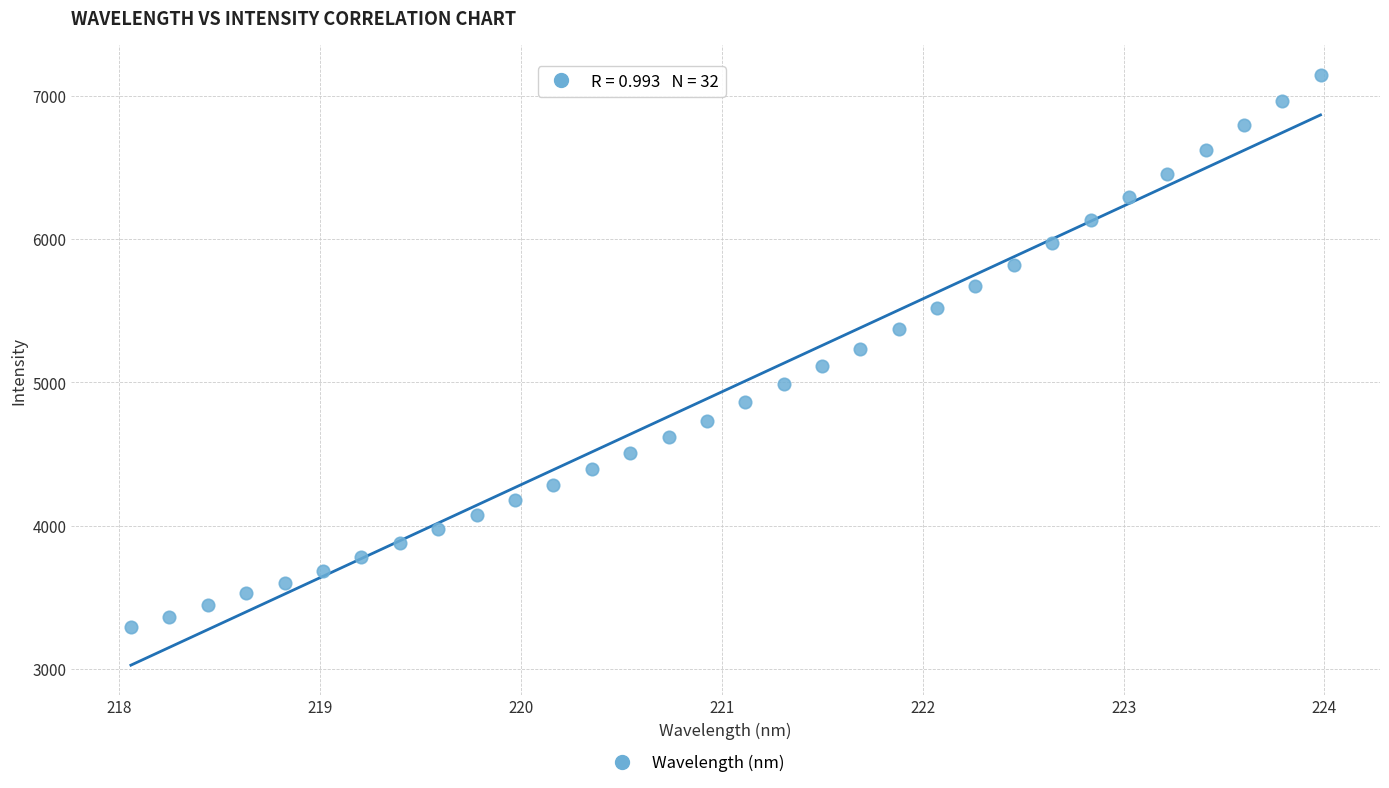

What is the range of X values (max minus min)?

5.9